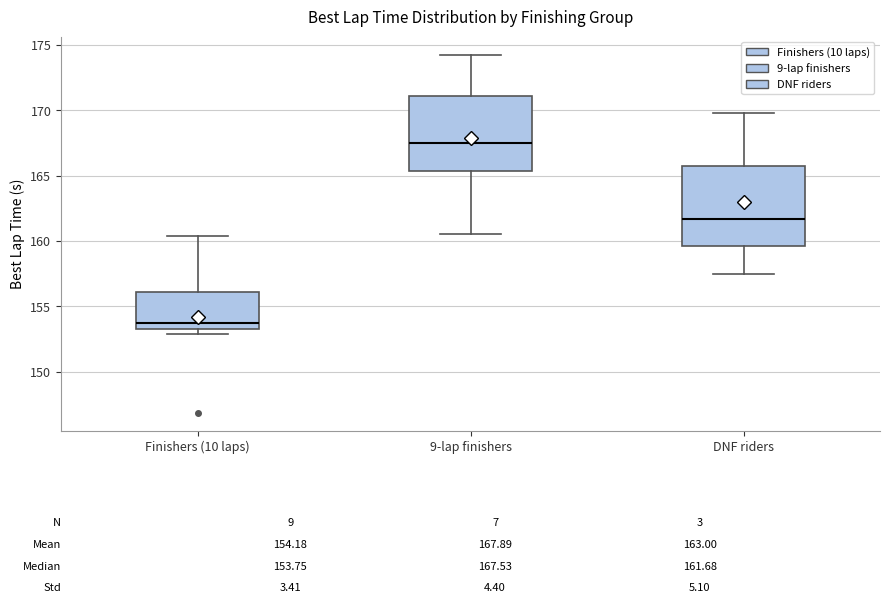

Which box's median line is the highest?

9-lap finishers